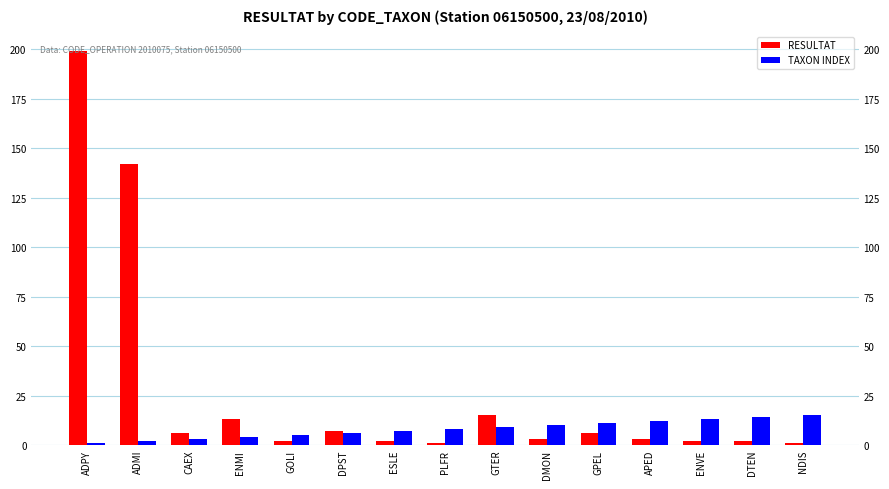

What is the sum of all RESULTAT values?

404